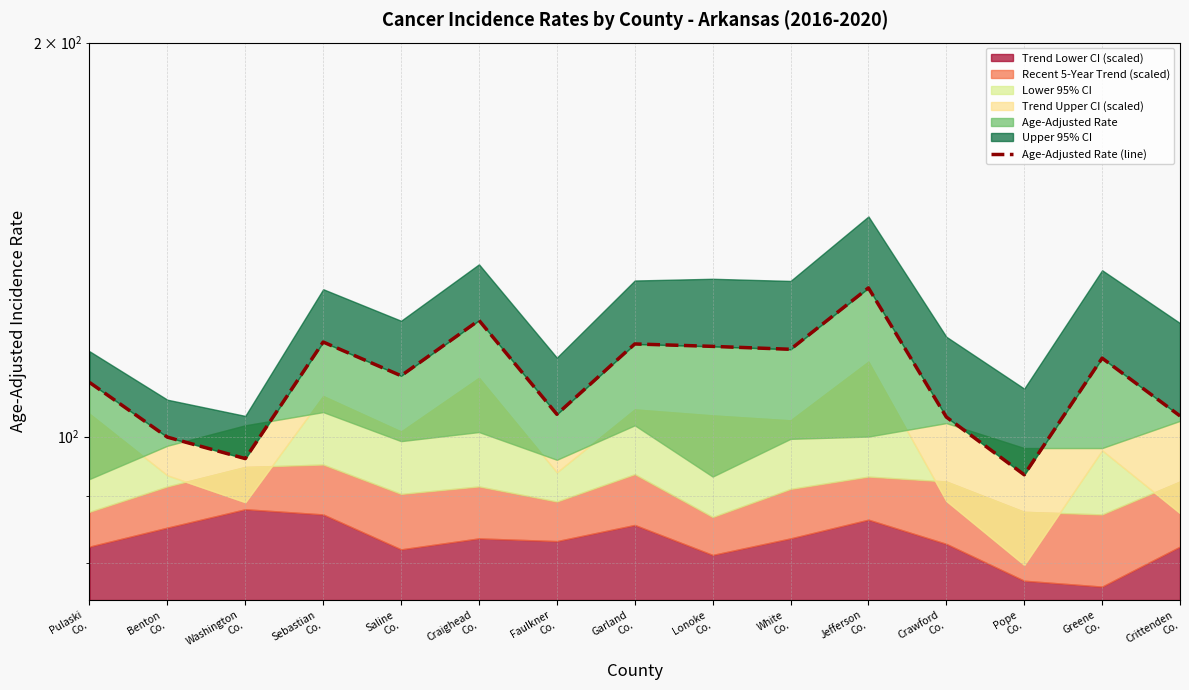

Rank the categories by value from highest to lowest.

Jefferson
Co., Craighead
Co., Sebastian
Co., Garland
Co., Lonoke
Co., White
Co., Greene
Co., Saline
Co., Pulaski
Co., Faulkner
Co., Crittenden
Co., Crawford
Co., Benton
Co., Washington
Co., Pope
Co.